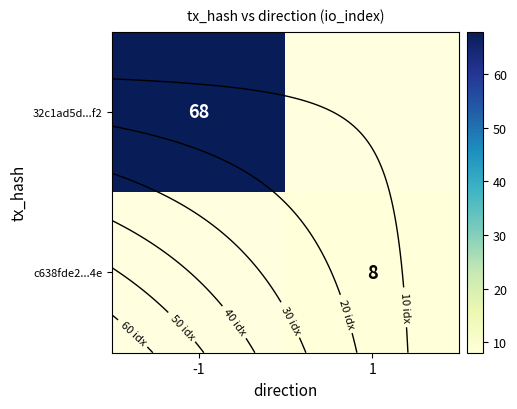

Rank the series by their maximum value, from lowest to highest.

row_0, row_1